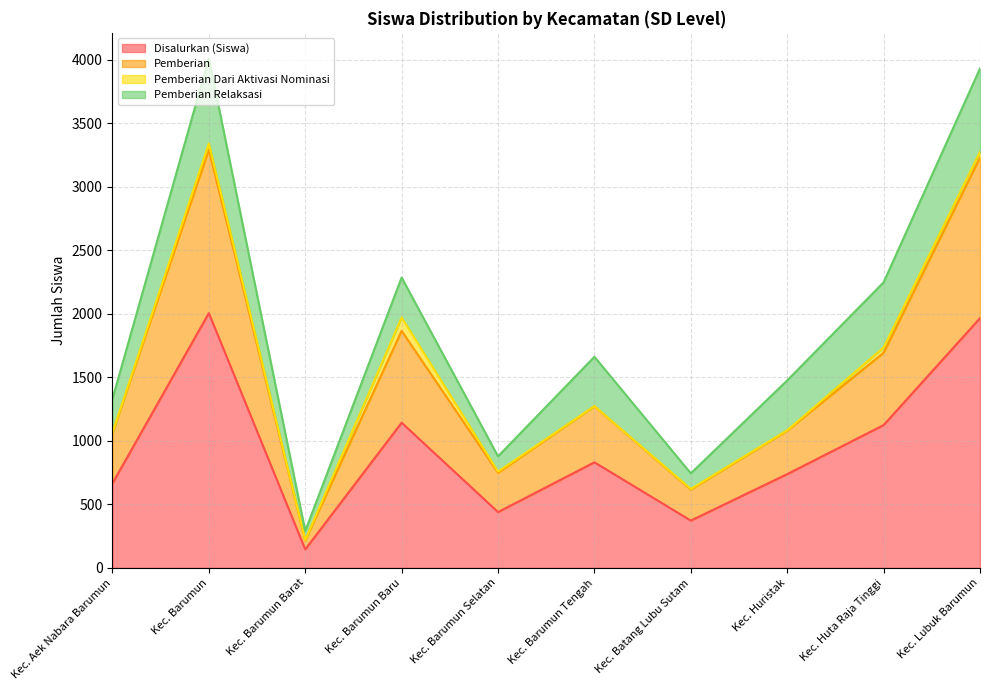

True or false: Disalurkan (Siswa) and Pemberian intersect in this chart.

False